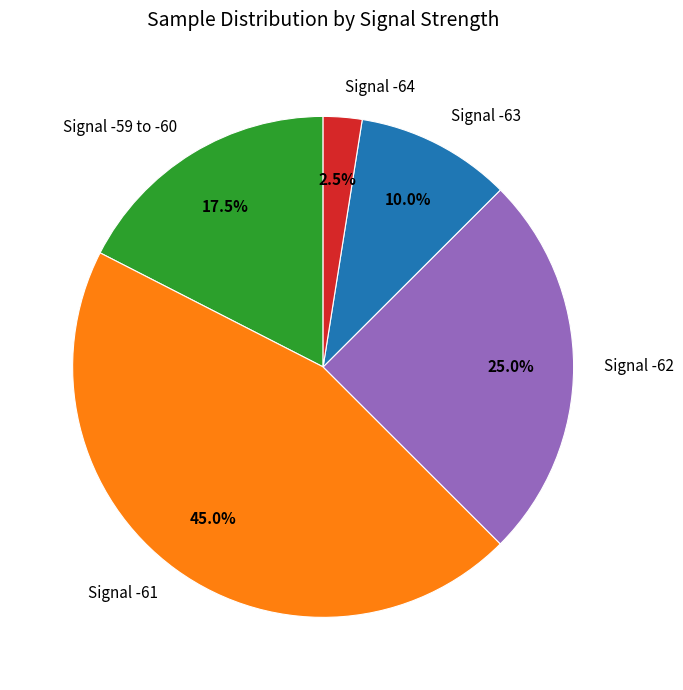

Rank the categories by value from highest to lowest.

Signal -61, Signal -62, Signal -59 to -60, Signal -63, Signal -64